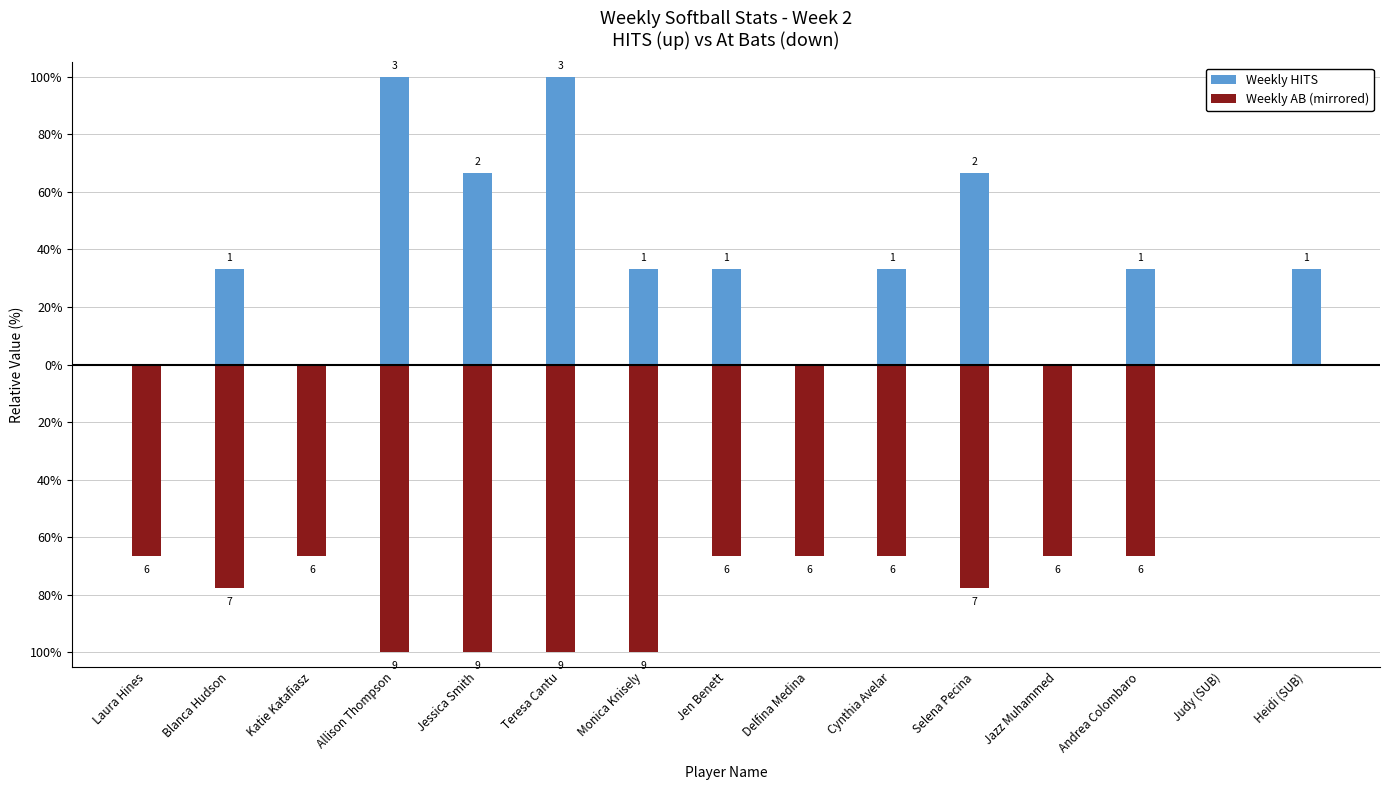

Reading left to right, list all the values displayed in this chart.

Weekly HITS: 0.0	33.3	0.0	100.0	66.7	100.0	33.3	33.3	0.0	33.3	66.7	0.0	33.3	0.0	33.3
Weekly AB (mirrored): -66.7	-77.8	-66.7	-100.0	-100.0	-100.0	-100.0	-66.7	-66.7	-66.7	-77.8	-66.7	-66.7	0.0	0.0